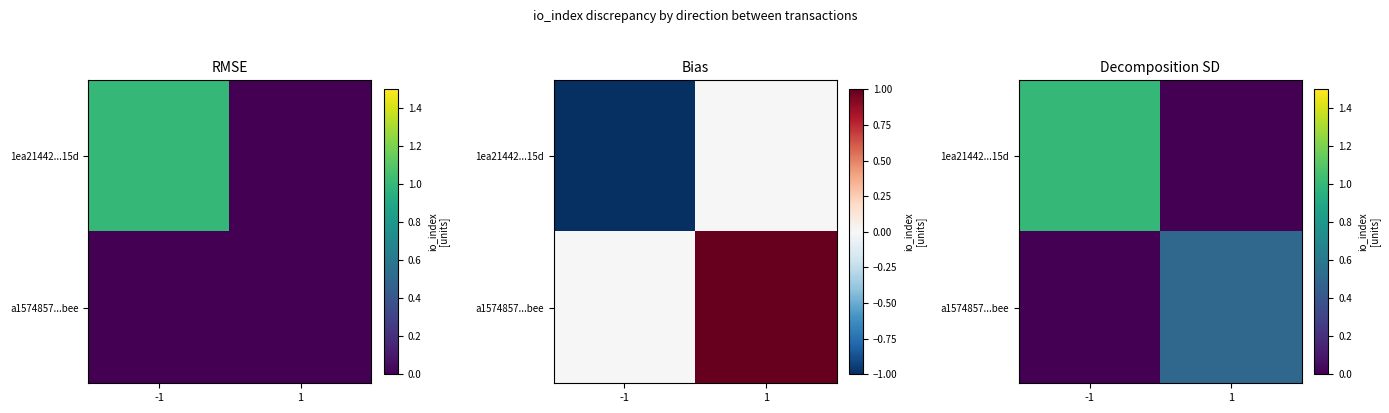

Which category has the lowest value in the 1ea21442...15d series?

1